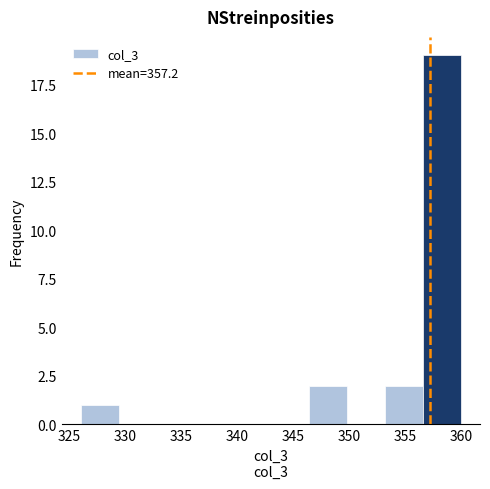

Which range on the x-axis has the tallest bar?

356.6 to 360.0